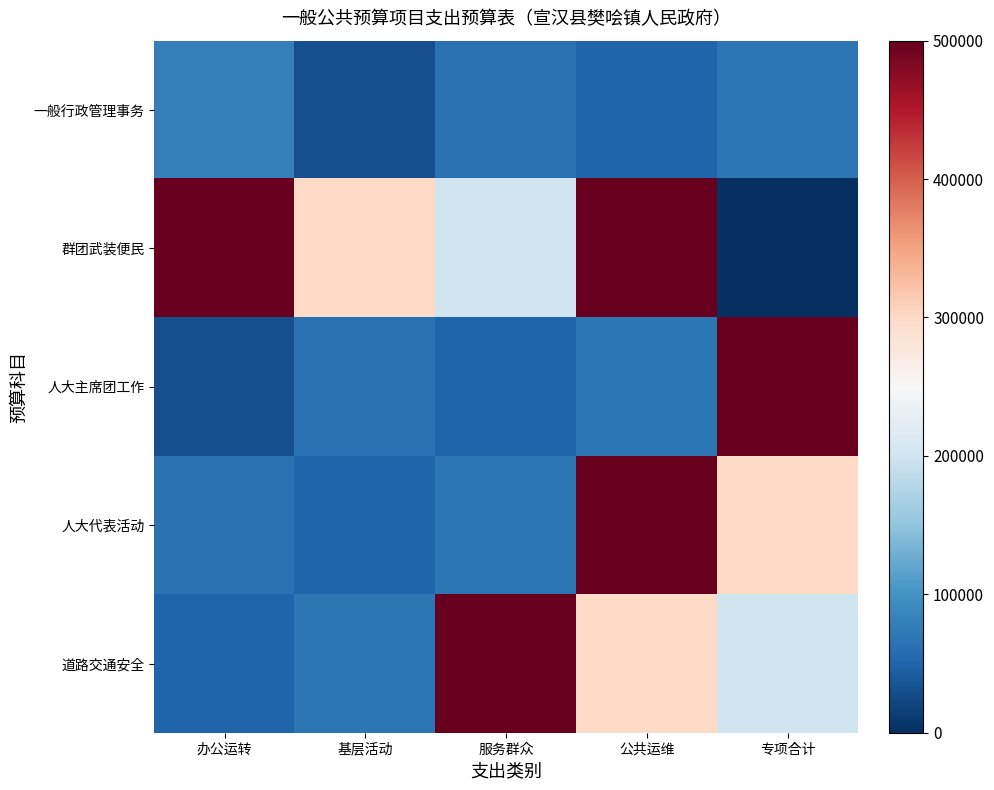

Between 专项合计 and 办公运转, which is larger?

办公运转